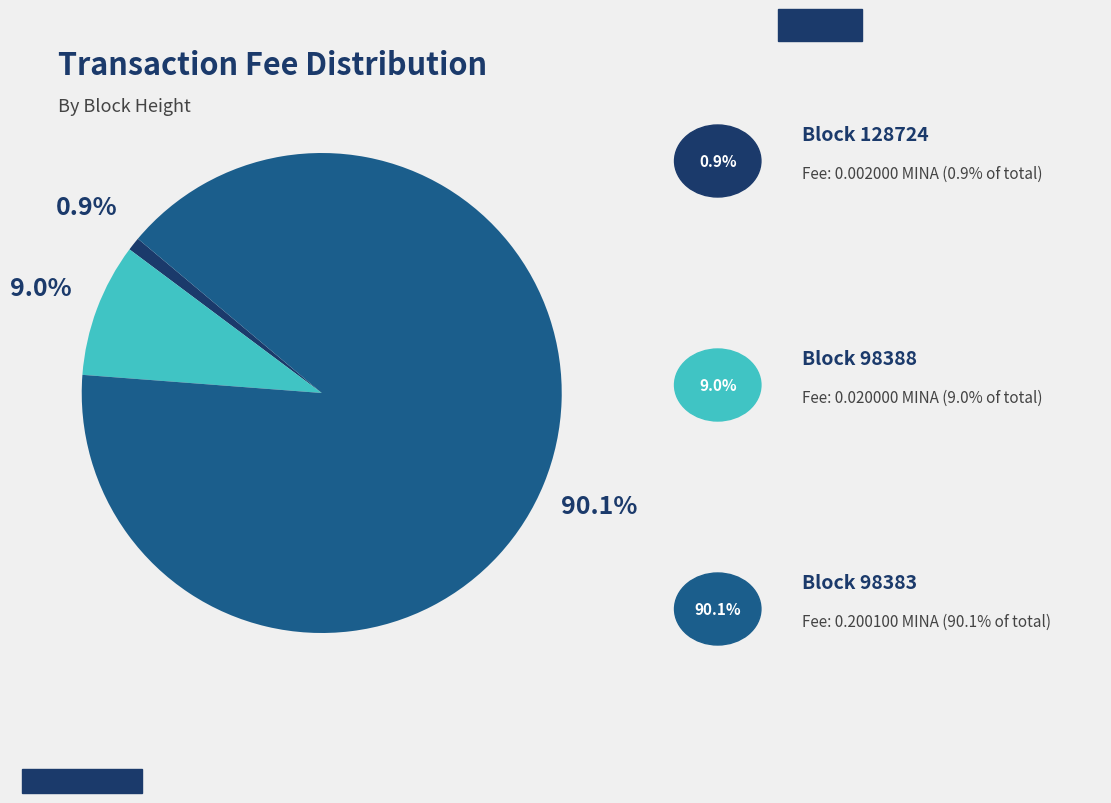

Does any single category account for the majority?

Yes